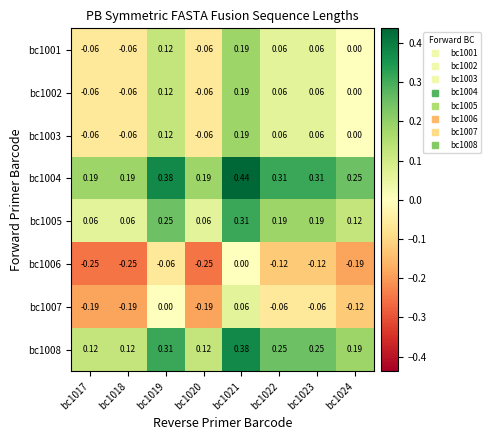

Is the value of bc1005 at bc1017 greater than the value of bc1001 at bc1019?

No